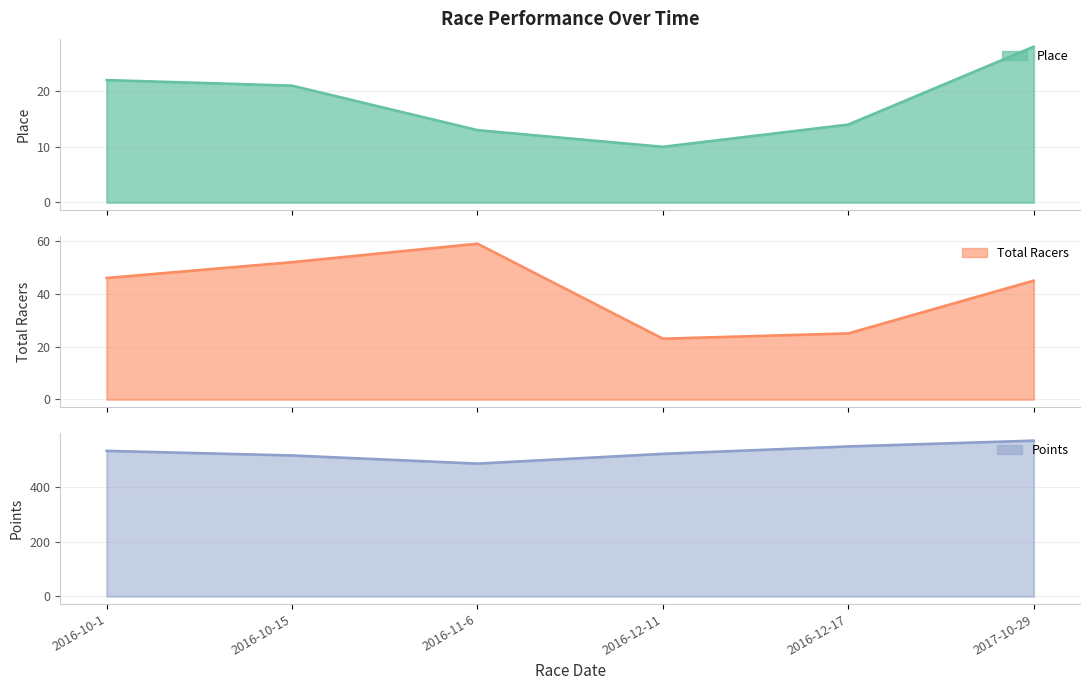

The value of Place at 2016-10-15 is 21.0. True or false?

True